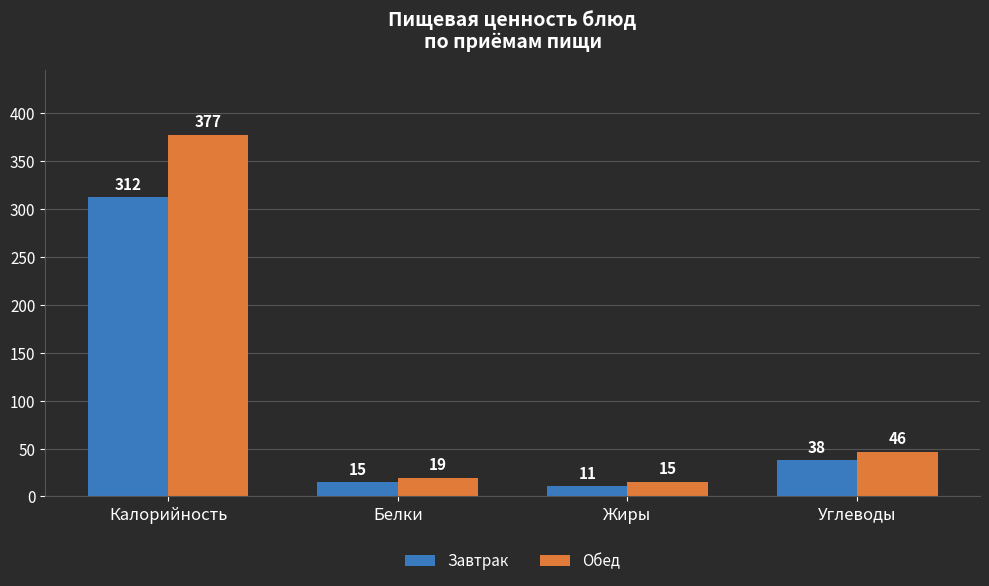

Between Калорийность and Жиры, which series saw the biggest shift?

Обед